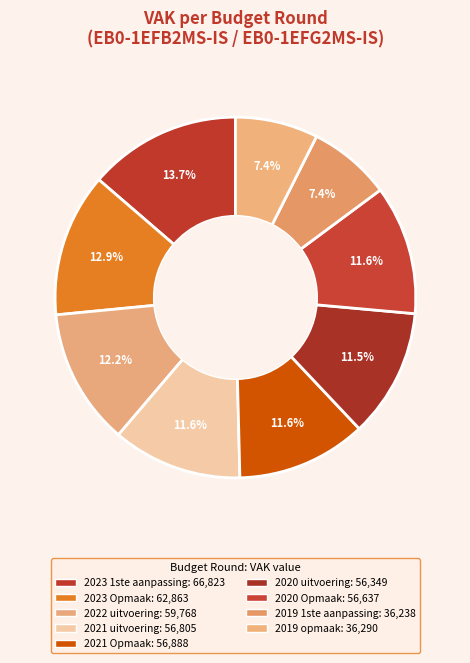

Is there a majority slice in this chart?

No